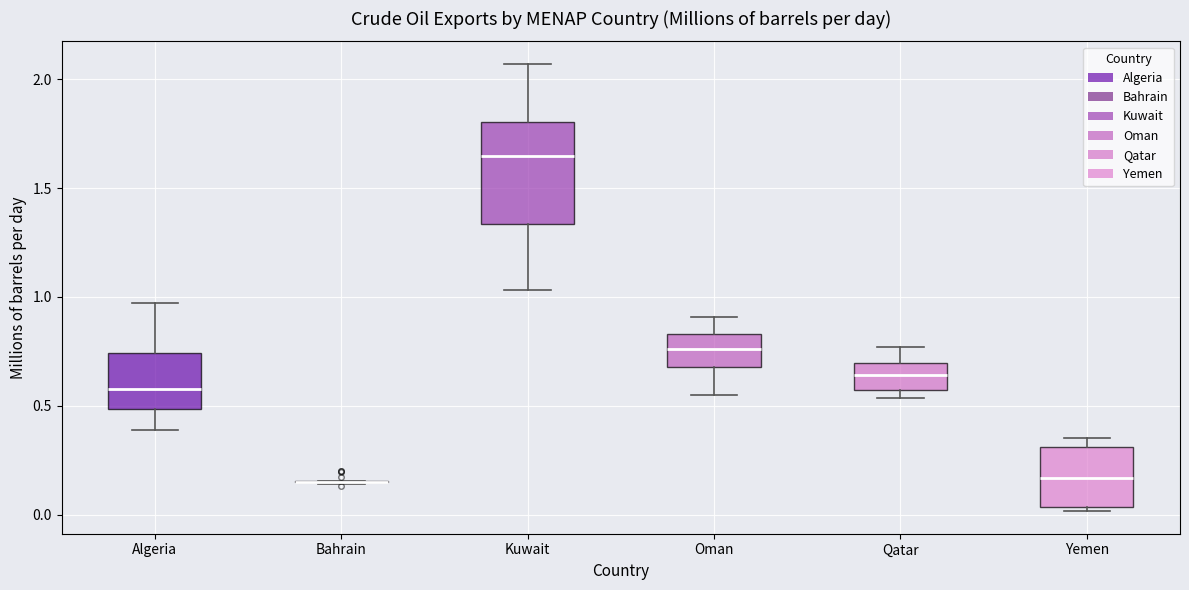

Reading left to right, read every box against the y-axis: the position of its median line, the range the box covers, and the ends of its whiskers. The values are not printed on the chart, so give them approximately, as read against the axis.

Algeria: median 0.60, box 0.50 to 0.75, whiskers 0.40 to 0.95
Bahrain: box collapsed to a line at 0.15, whiskers 0.15 to 0.15
Kuwait: median 1.65, box 1.35 to 1.80, whiskers 1.05 to 2.05
Oman: median 0.75, box 0.70 to 0.85, whiskers 0.55 to 0.90
Qatar: median 0.65, box 0.55 to 0.70, whiskers 0.55 (just below the box's lower edge) to 0.75
Yemen: median 0.15, box 0.05 to 0.30, whiskers 0.00 to 0.35